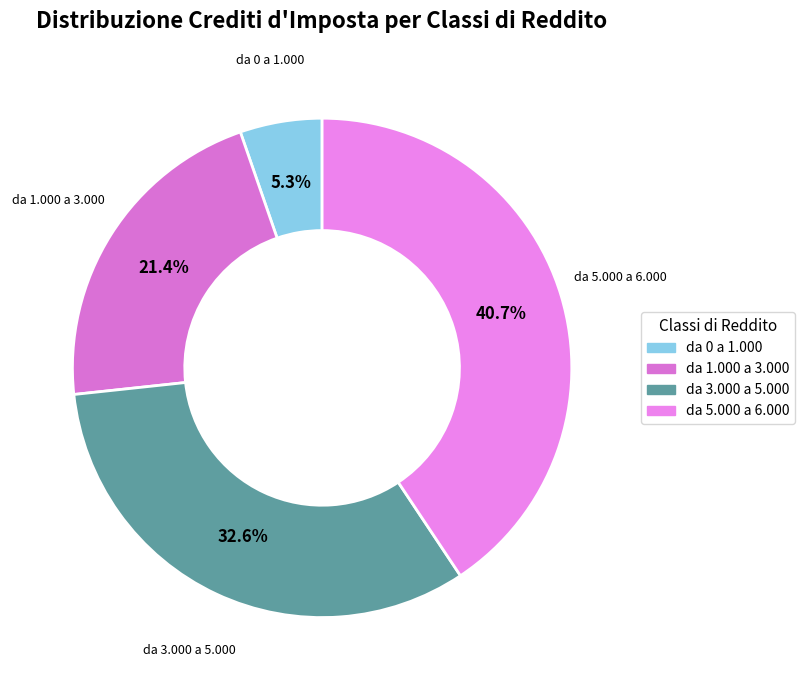

Does da 5.000 a 6.000 account for over 50% of the chart?

No